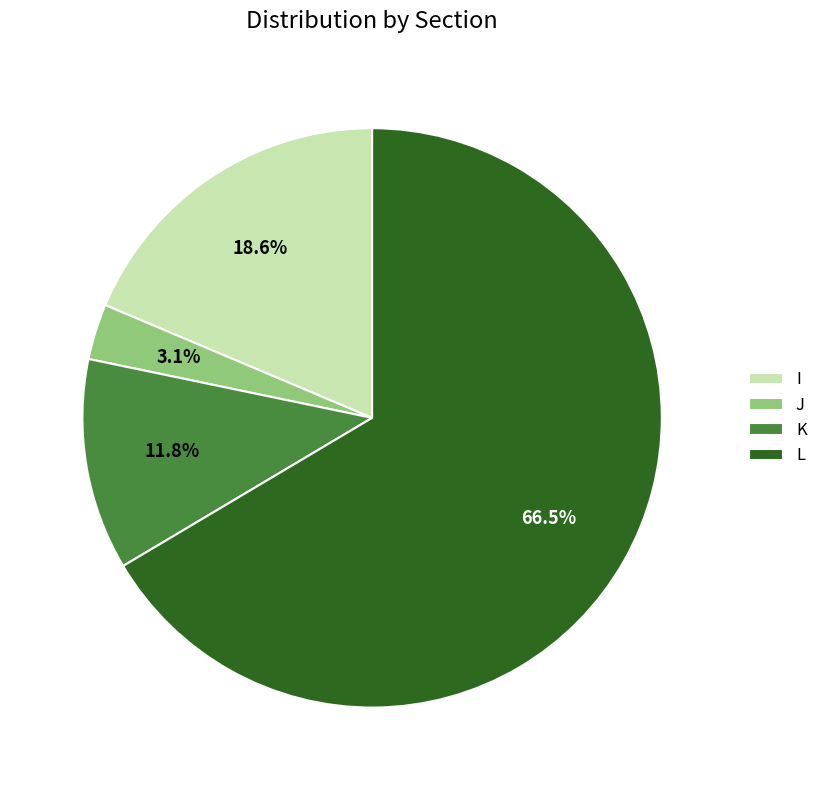

Which category accounts for the majority?

L